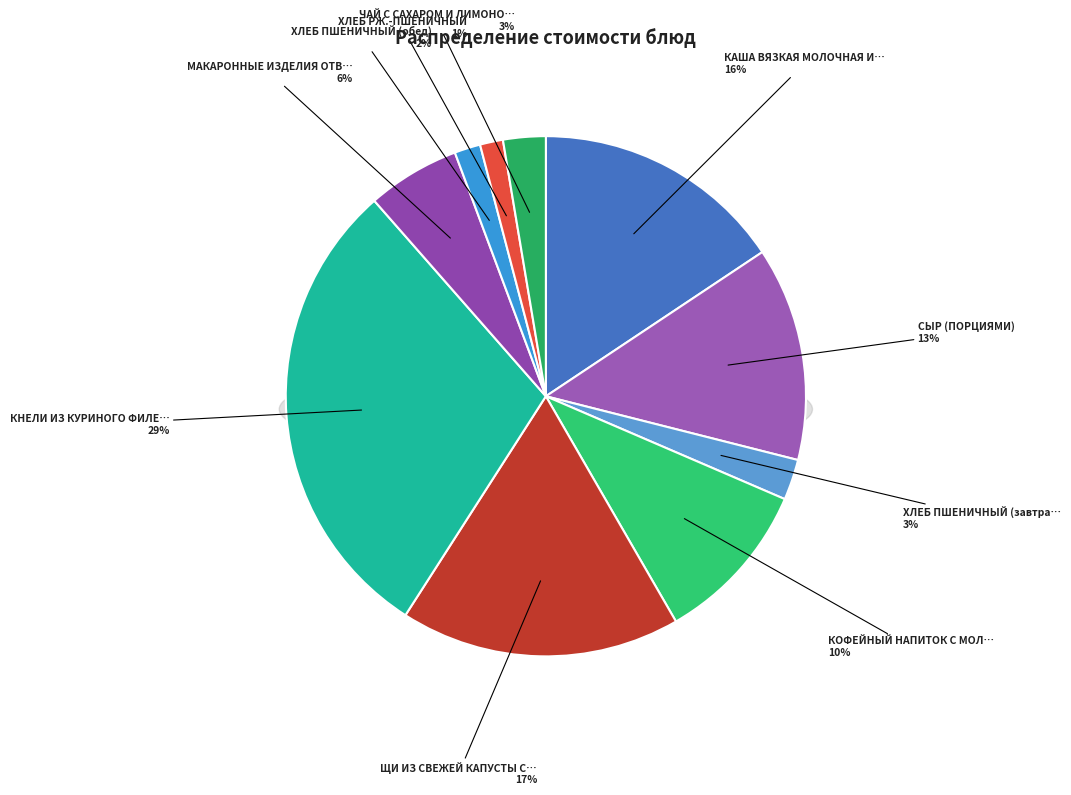

Rank the categories by value from lowest to highest.

ХЛЕБ РЖ.-ПШЕНИЧНЫЙ, ХЛЕБ ПШЕНИЧНЫЙ (обед), ХЛЕБ ПШЕНИЧНЫЙ (завтрак), ЧАЙ С САХАРОМ И ЛИМОНОМ, МАКАРОННЫЕ ИЗДЕЛИЯ ОТВАРНЫЕ, КОФЕЙНЫЙ НАПИТОК С МОЛОКОМ, СЫР (ПОРЦИЯМИ), КАША ВЯЗКАЯ МОЛОЧНАЯ ИЗ РИСА И ПШЕНА, ЩИ ИЗ СВЕЖЕЙ КАПУСТЫ С КАРТОФЕЛЕМ, КНЕЛИ ИЗ КУРИНОГО ФИЛЕ С РИСОМ